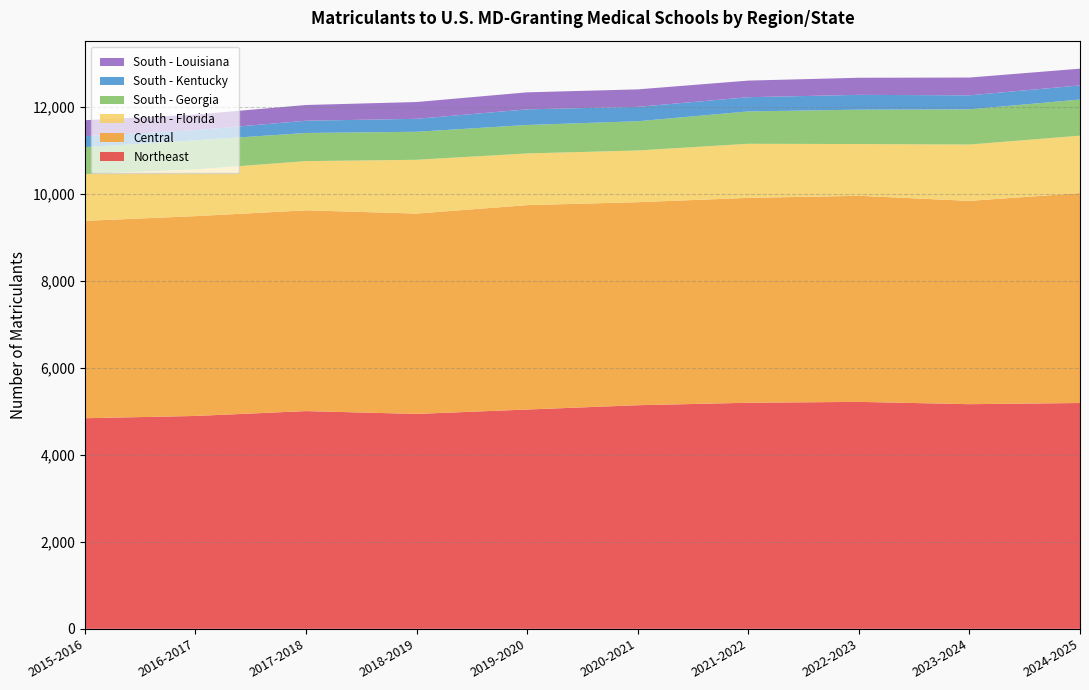

Reading left to right, transcribe all the data shown in this chart.

Northeast: 4843	4895	5007	4942	5043	5142	5199	5219	5166	5193
Central: 4539	4595	4617	4607	4700	4669	4711	4739	4675	4826
South - Florida: 1075	1075	1131	1237	1189	1189	1244	1190	1296	1321
South - Georgia: 620	669	647	644	654	672	744	790	808	831
South - Kentucky: 250	233	282	298	360	331	327	341	323	325
South - Louisiana: 369	359	362	386	391	402	382	393	409	385